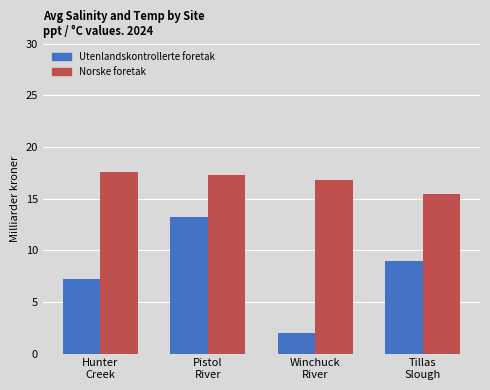

What is the label of the 3rd bar from the left?

Winchuck
River